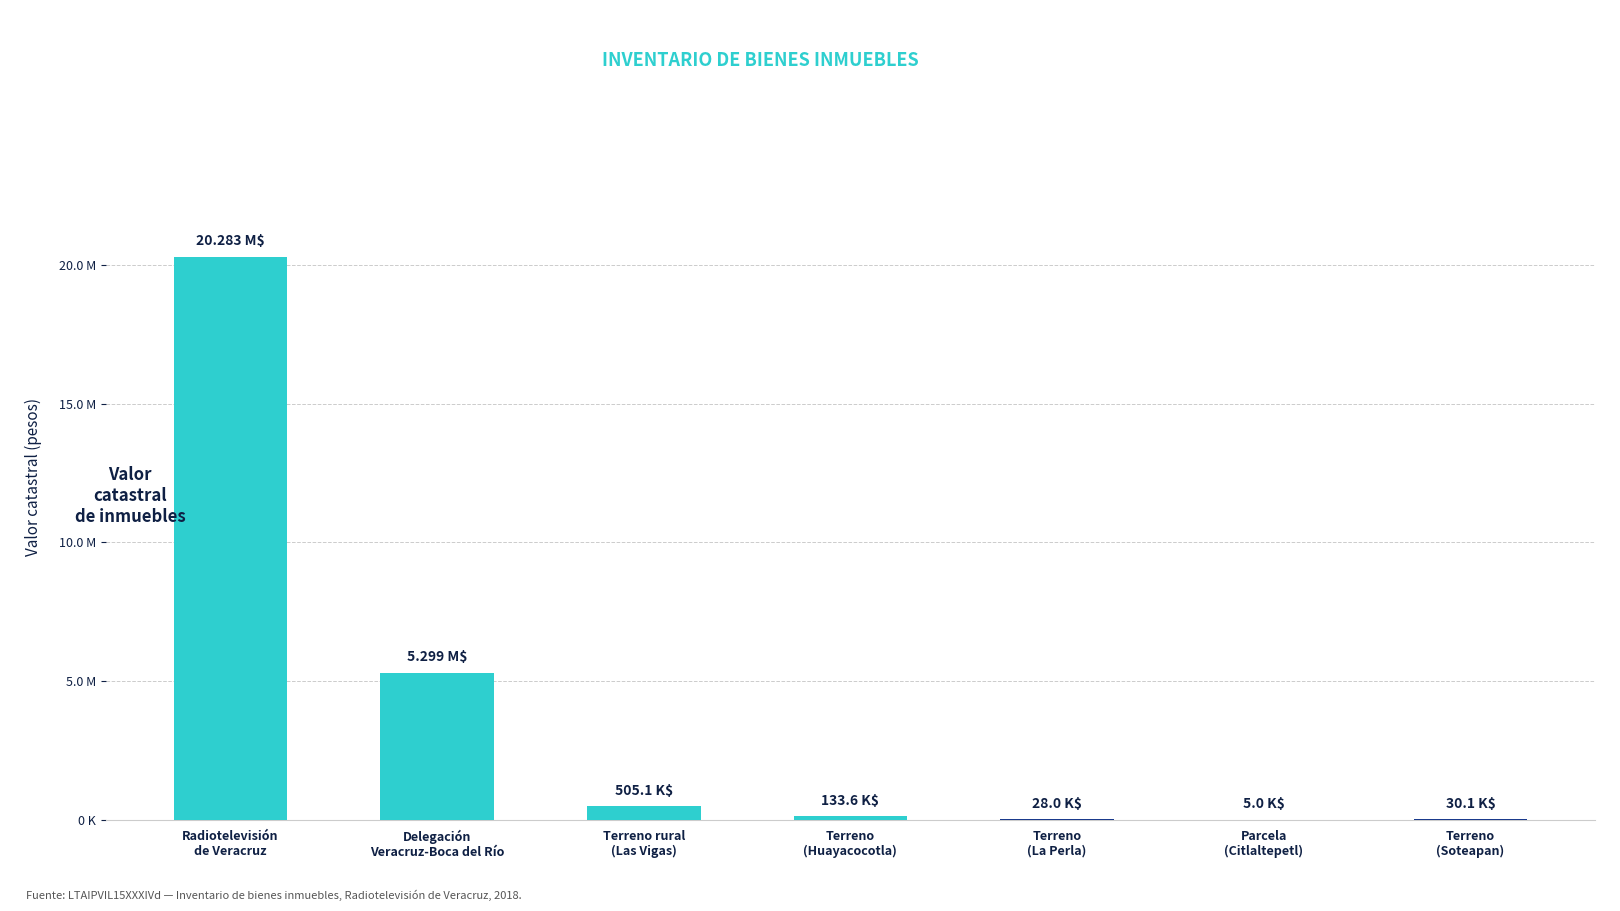

What is the sum of the values at Parcela
(Citlaltepetl) and Radiotelevisión
de Veracruz?

20287836.0